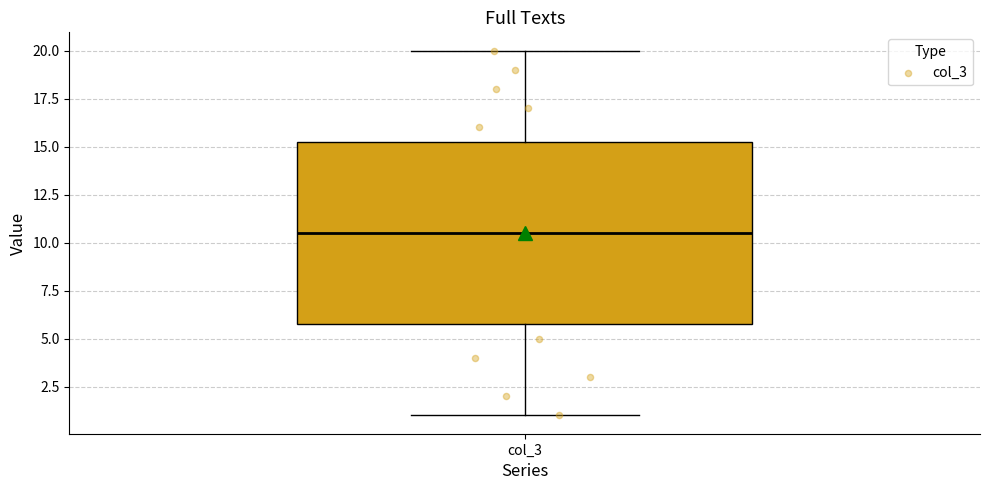

Transcribe this box plot: give where the median line is, the range the box spans, and where the two whiskers end, as read against the y-axis. The values are not printed on the chart, so give them approximately, as read against the axis.

median 10.5, box 6.0 to 15.5, whiskers 1.0 to 20.0